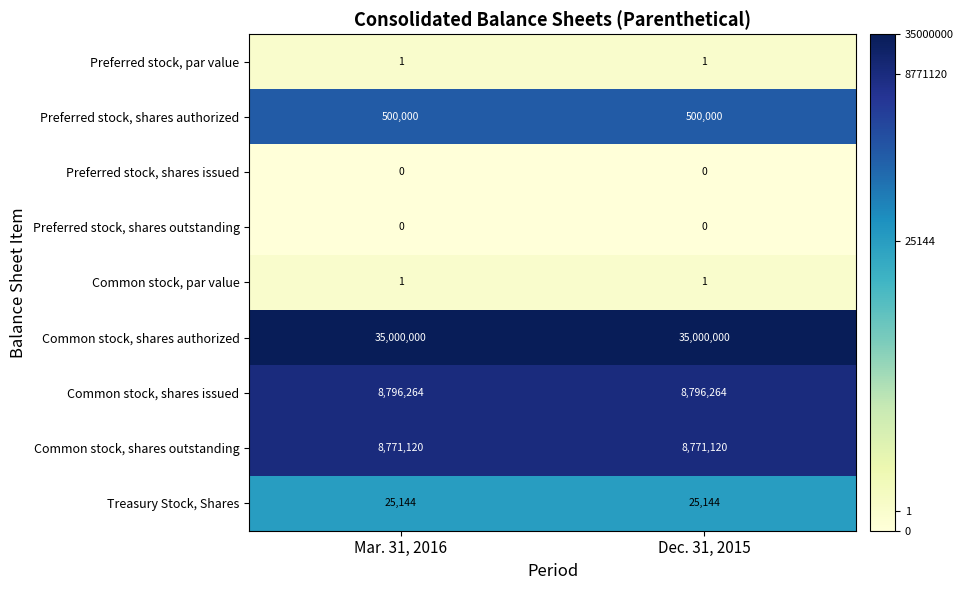

What is the sum of all Common stock, shares issued values?

17592528